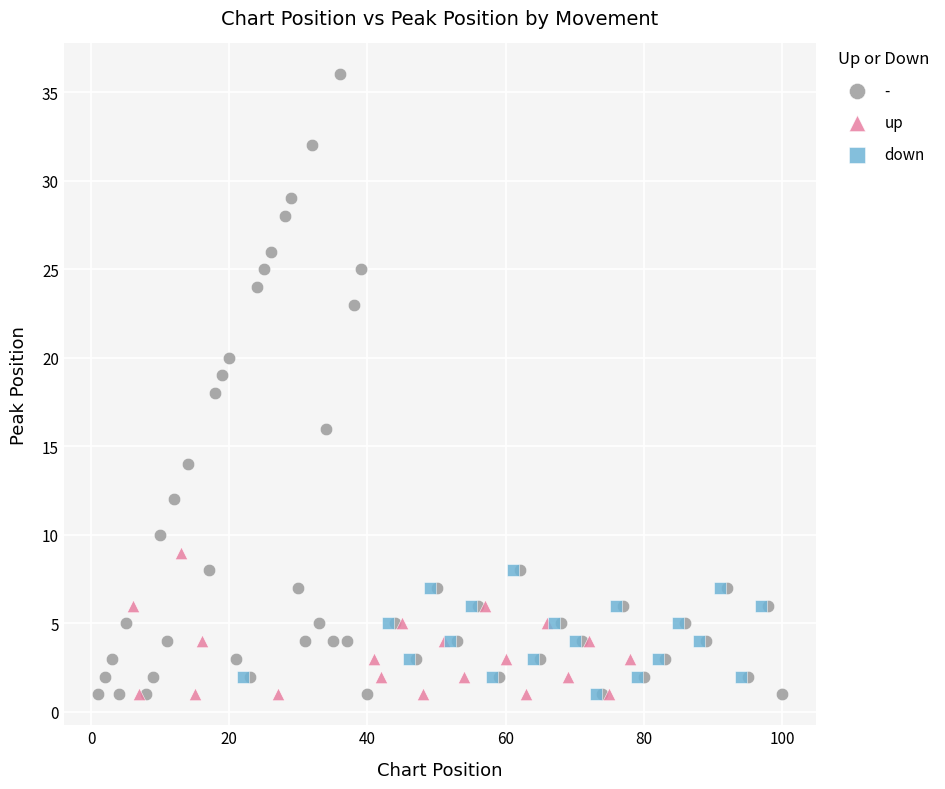

Which series has the largest Y range (max minus min)?

-